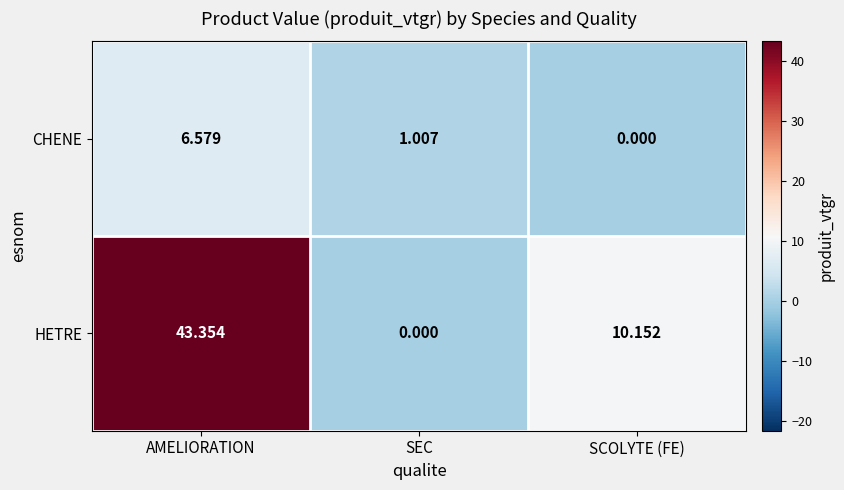

Between AMELIORATION and SCOLYTE (FE), which series saw the biggest shift?

HETRE